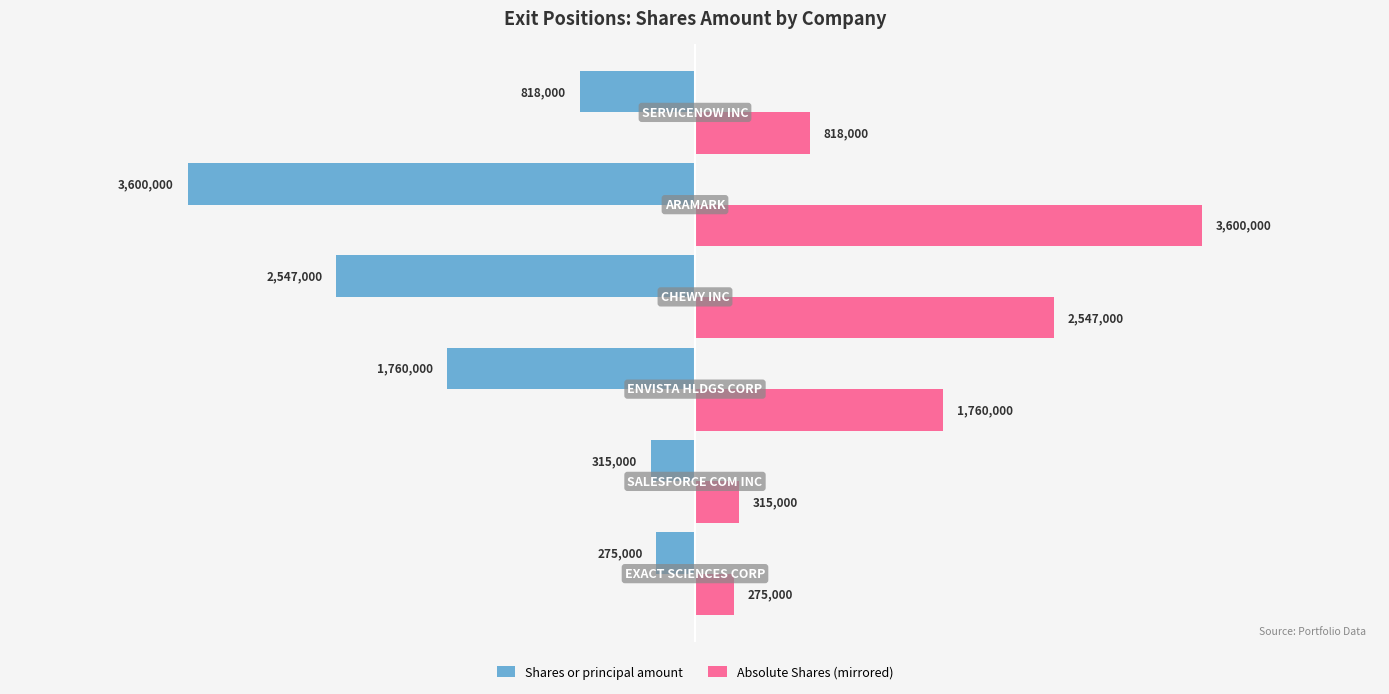

List the series in order of their overall mean, highest first.

Absolute Shares (mirrored), Shares or principal amount